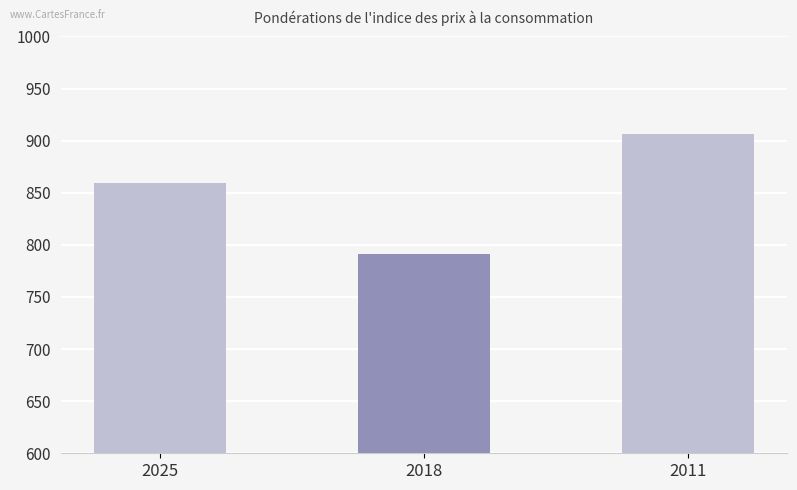

Count the values in the range 791 to 906.

3